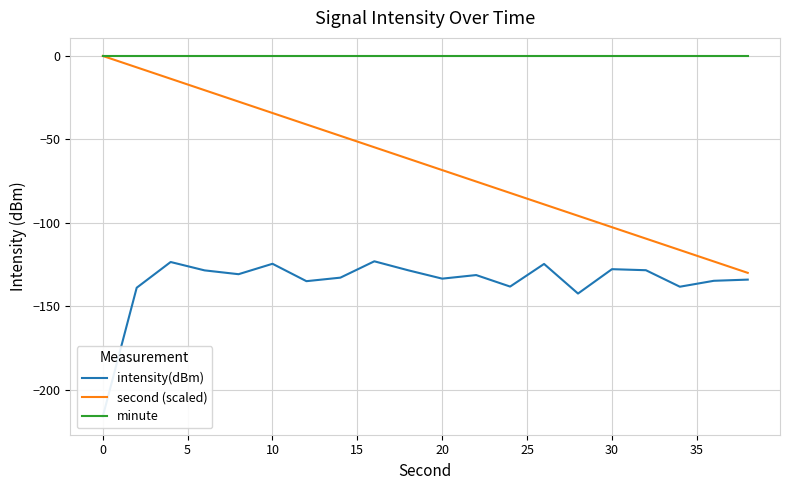

What is the minimum value for second (scaled)?

-130.0